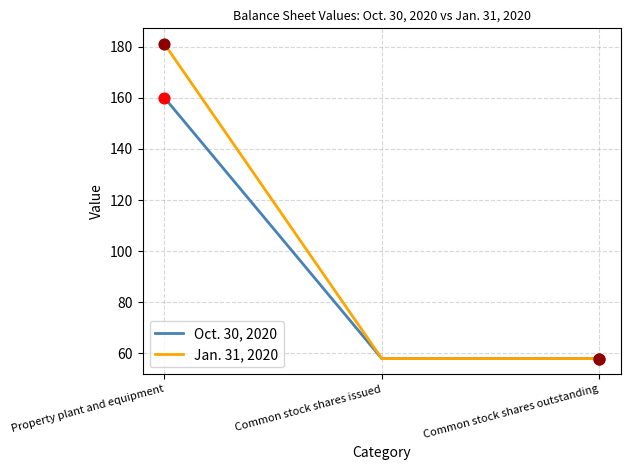

At which category is the sum across all series the highest?

Property plant and equipment